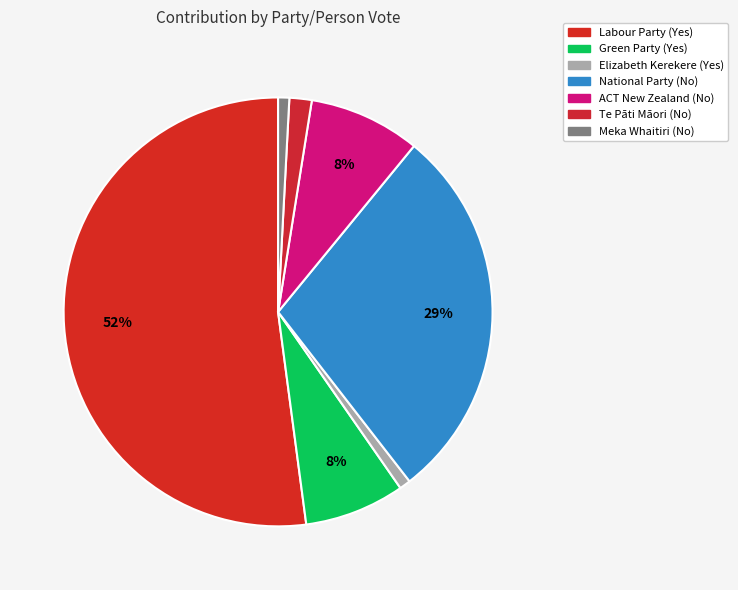

Rank the categories by value from lowest to highest.

Elizabeth Kerekere (Yes), Meka Whaitiri (No), Te Pāti Māori (No), Green Party (Yes), ACT New Zealand (No), National Party (No), Labour Party (Yes)